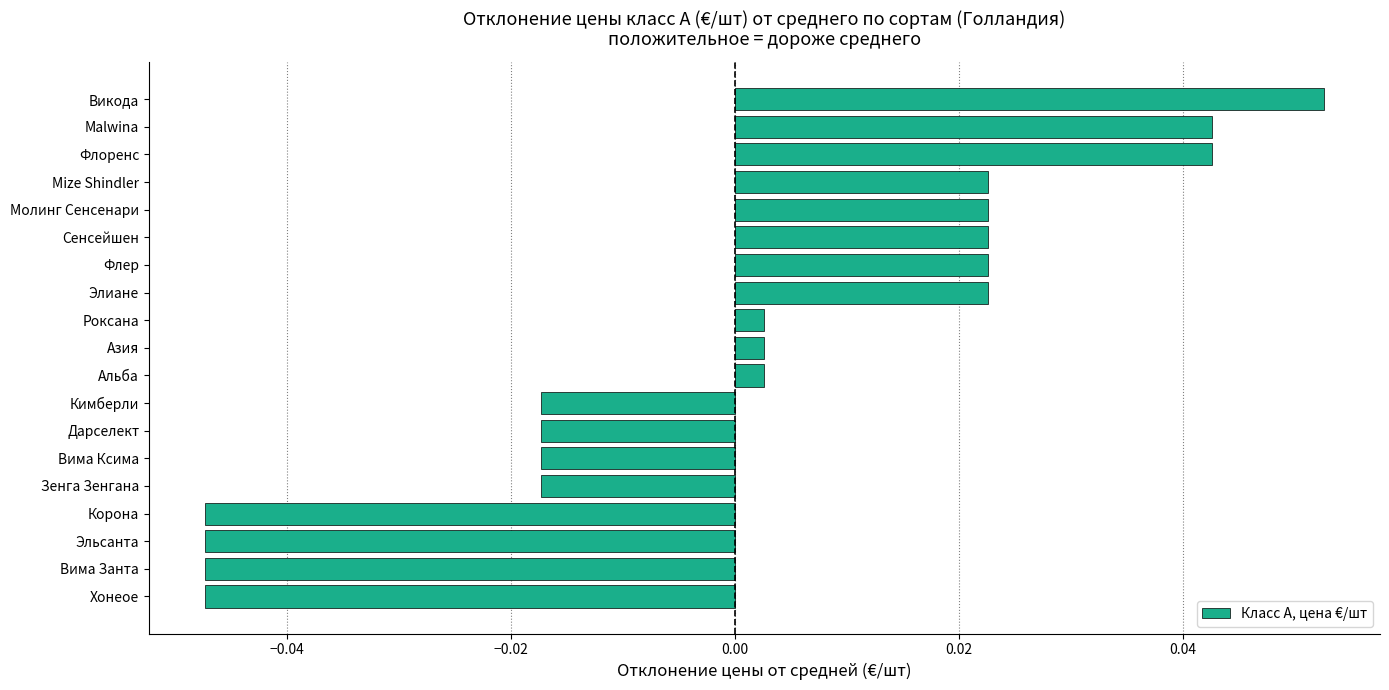

Which category has the highest value across all series?

Викода